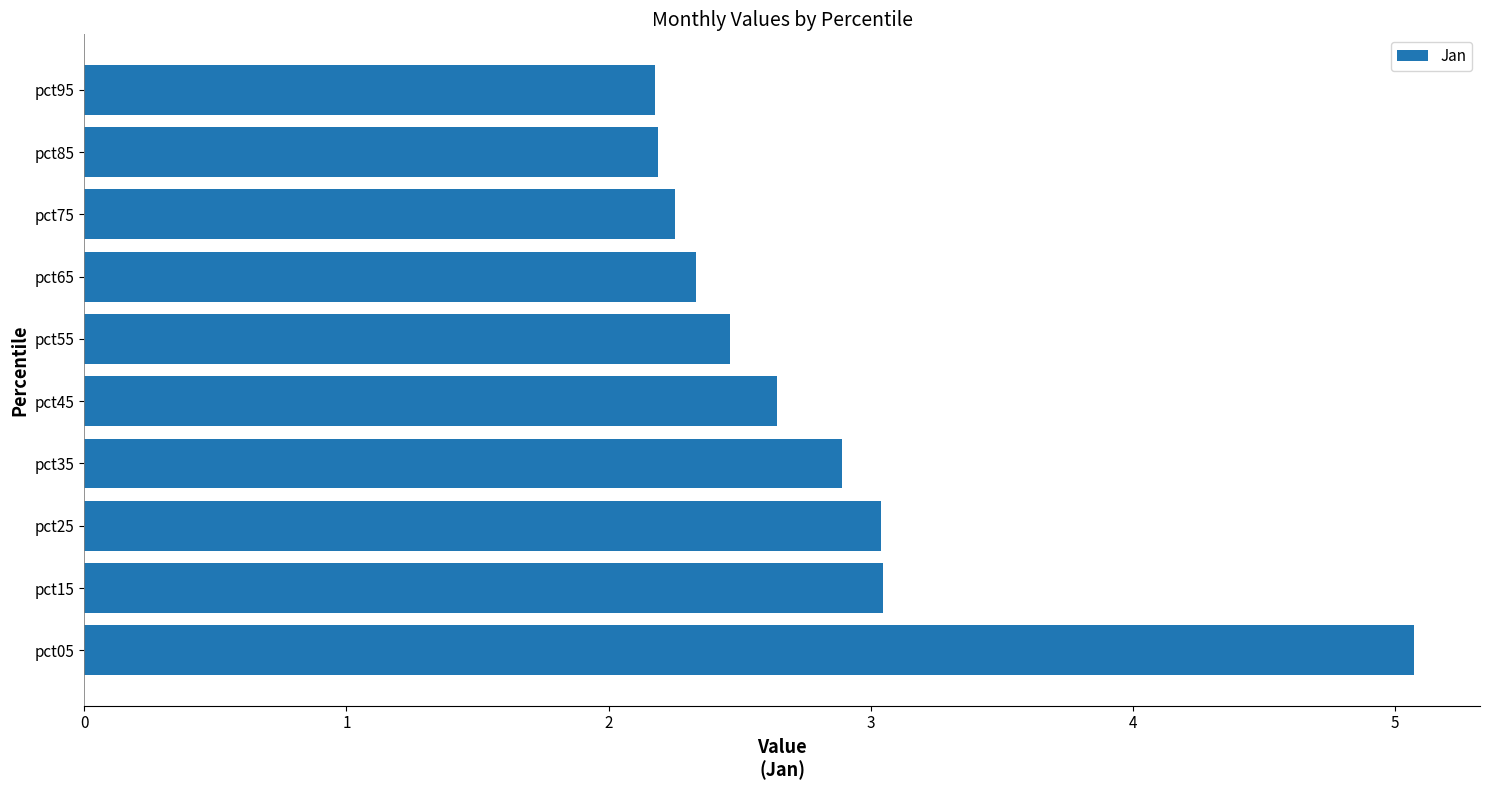

The chart shows a value of 3.4 at pct85. True or false?

False